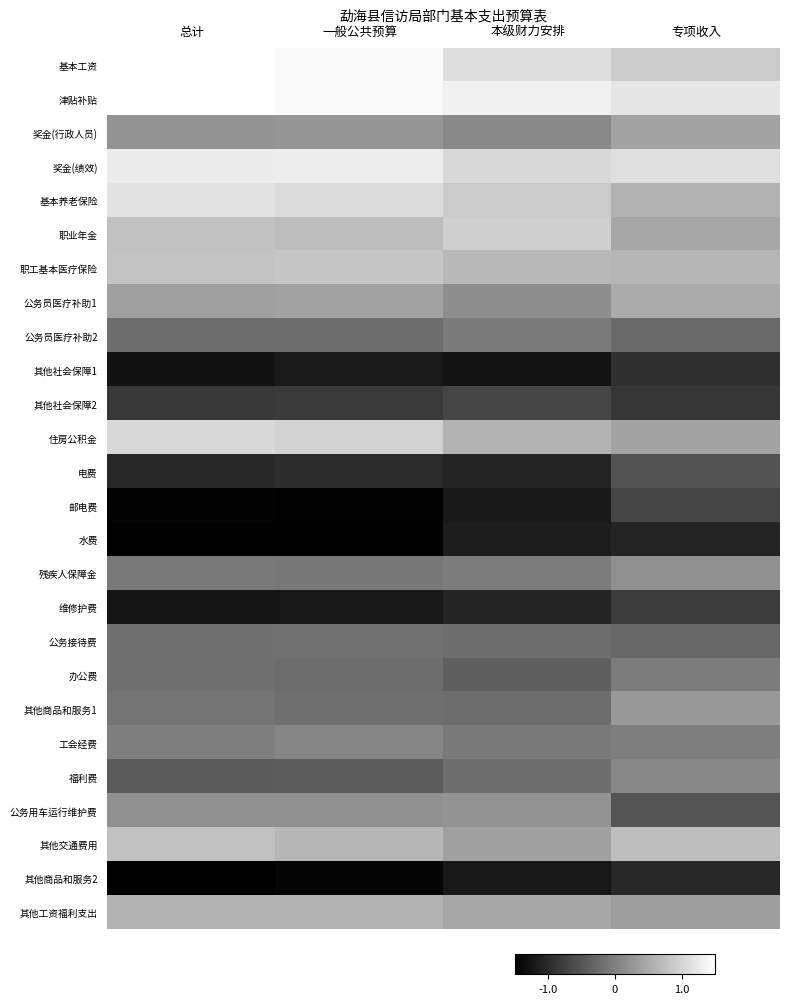

Reading right to left, transcribe all the data shown in this chart.

基本工资: 专项收入=0.9	本级财力安排=1.1	一般公共预算=1.4	总计=1.5
津贴补贴: 专项收入=1.2	本级财力安排=1.3	一般公共预算=1.4	总计=1.5
奖金(行政人员): 专项收入=0.4	本级财力安排=0.1	一般公共预算=0.3	总计=0.2
奖金(绩效): 专项收入=1.1	本级财力安排=1.0	一般公共预算=1.3	总计=1.3
基本养老保险: 专项收入=0.6	本级财力安排=0.9	一般公共预算=1.1	总计=1.1
职业年金: 专项收入=0.5	本级财力安排=0.9	一般公共预算=0.7	总计=0.8
职工基本医疗保险: 专项收入=0.6	本级财力安排=0.7	一般公共预算=0.8	总计=0.8
公务员医疗补助1: 专项收入=0.5	本级财力安排=0.2	一般公共预算=0.4	总计=0.4
公务员医疗补助2: 专项收入=-0.3	本级财力安排=-0.1	一般公共预算=-0.2	总计=-0.2
其他社会保障1: 专项收入=-0.9	本级财力安排=-1.3	一般公共预算=-1.2	总计=-1.3
其他社会保障2: 专项收入=-0.9	本级财力安排=-0.7	一般公共预算=-0.8	总计=-0.8
住房公积金: 专项收入=0.4	本级财力安排=0.6	一般公共预算=1.0	总计=1.0
电费: 专项收入=-0.5	本级财力安排=-1.1	一般公共预算=-1.0	总计=-1.0
邮电费: 专项收入=-0.7	本级财力安排=-1.2	一般公共预算=-1.5	总计=-1.5
水费: 专项收入=-1.1	本级财力安排=-1.2	一般公共预算=-1.5	总计=-1.5
残疾人保障金: 专项收入=0.2	本级财力安排=-0.0	一般公共预算=-0.1	总计=-0.1
维修护费: 专项收入=-0.8	本级财力安排=-1.1	一般公共预算=-1.2	总计=-1.2
公务接待费: 专项收入=-0.3	本级财力安排=-0.2	一般公共预算=-0.2	总计=-0.2
办公费: 专项收入=-0.0	本级财力安排=-0.4	一般公共预算=-0.2	总计=-0.2
其他商品和服务1: 专项收入=0.3	本级财力安排=-0.2	一般公共预算=-0.2	总计=-0.1
工会经费: 专项收入=-0.0	本级财力安排=-0.1	一般公共预算=0.1	总计=-0.0
福利费: 专项收入=0.1	本级财力安排=-0.2	一般公共预算=-0.4	总计=-0.4
公务用车运行维护费: 专项收入=-0.5	本级财力安排=0.2	一般公共预算=0.2	总计=0.2
其他交通费用: 专项收入=0.7	本级财力安排=0.4	一般公共预算=0.6	总计=0.8
其他商品和服务2: 专项收入=-1.0	本级财力安排=-1.2	一般公共预算=-1.5	总计=-1.5
其他工资福利支出: 专项收入=0.4	本级财力安排=0.5	一般公共预算=0.6	总计=0.6